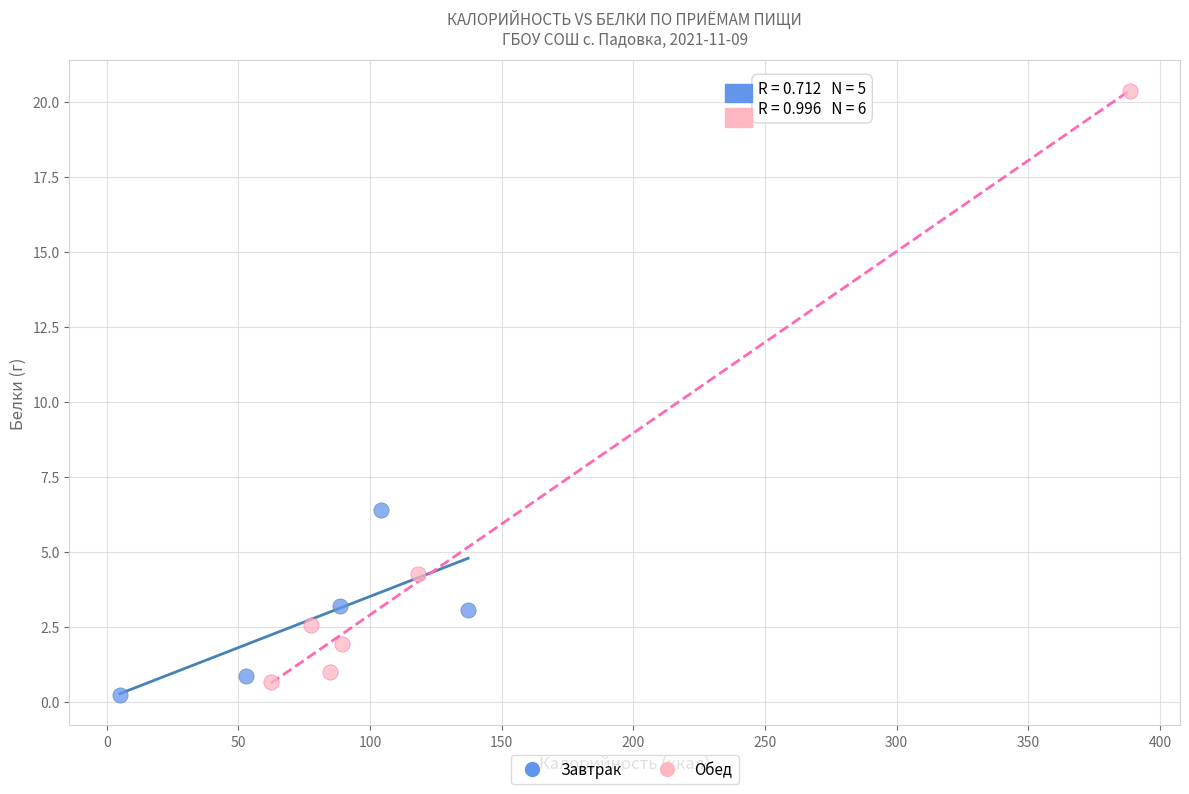

Which series reaches the maximum Y coordinate?

Обед